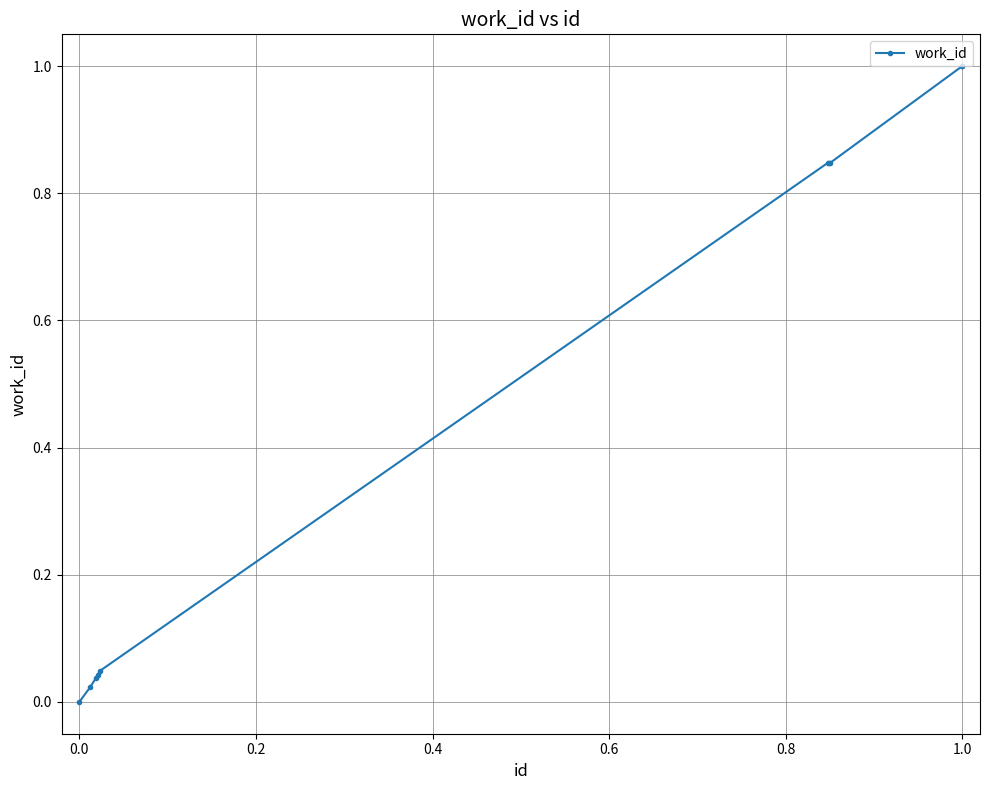

What is the greatest value displayed?

1.0